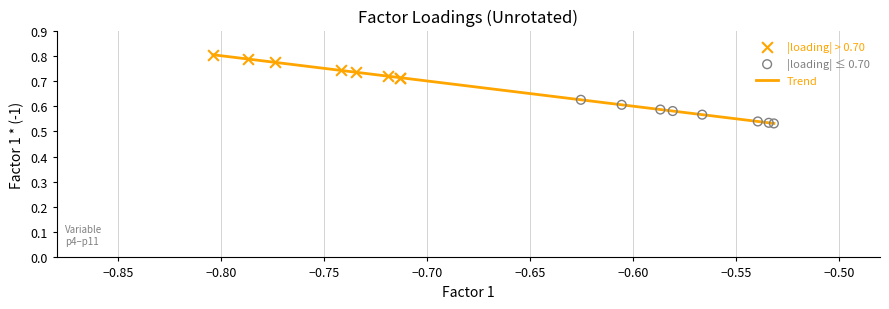

What is the difference between the maximum and minimum values?

0.3